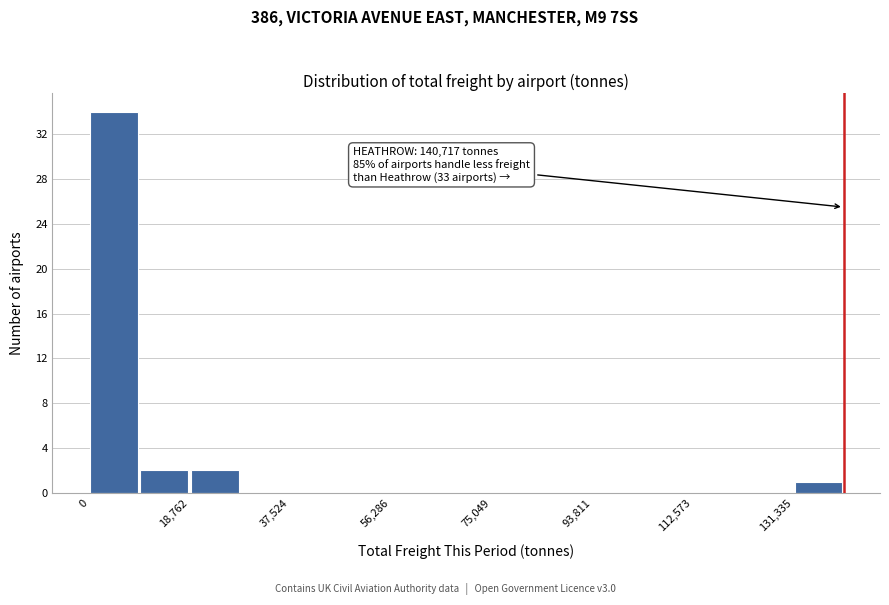

Which range on the x-axis has the tallest bar?

0 to 10000